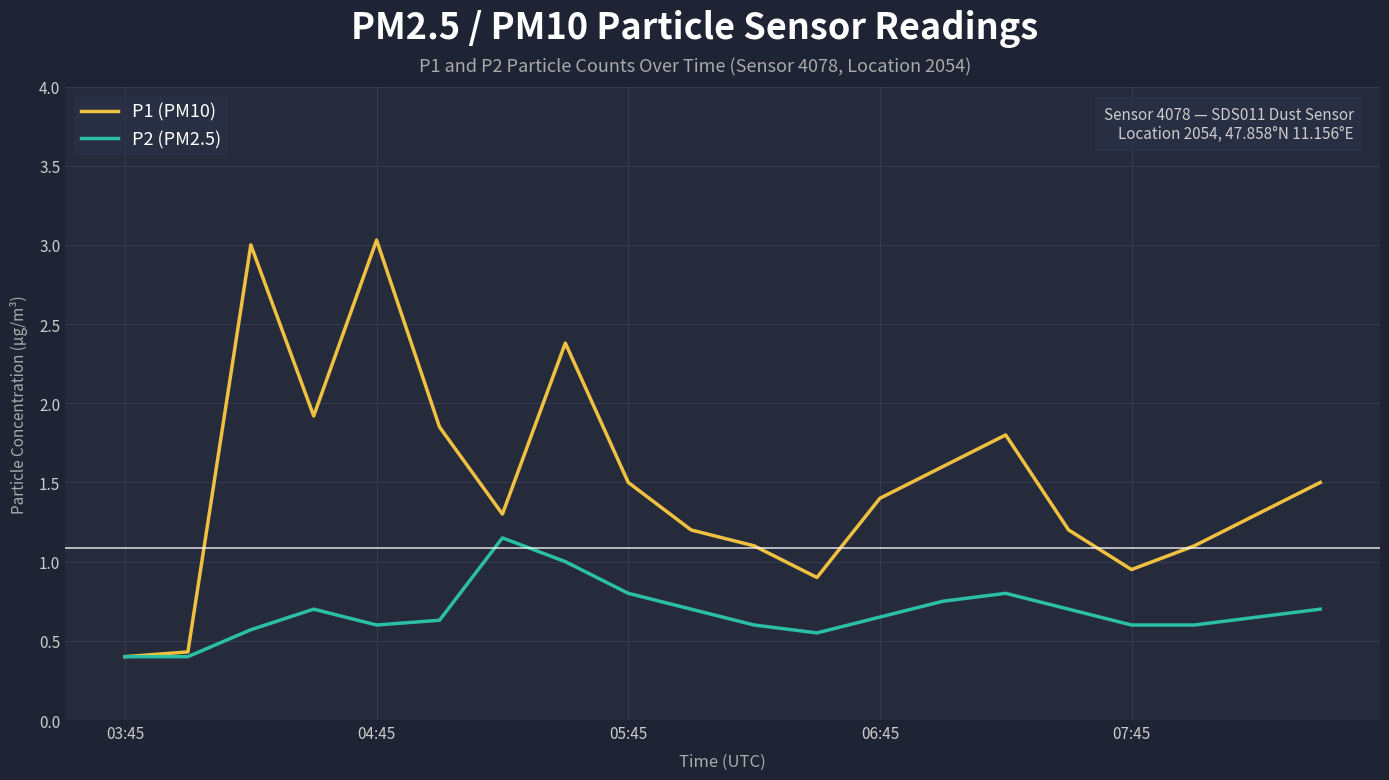

Which series has the widest spread of values?

P1 (PM10)